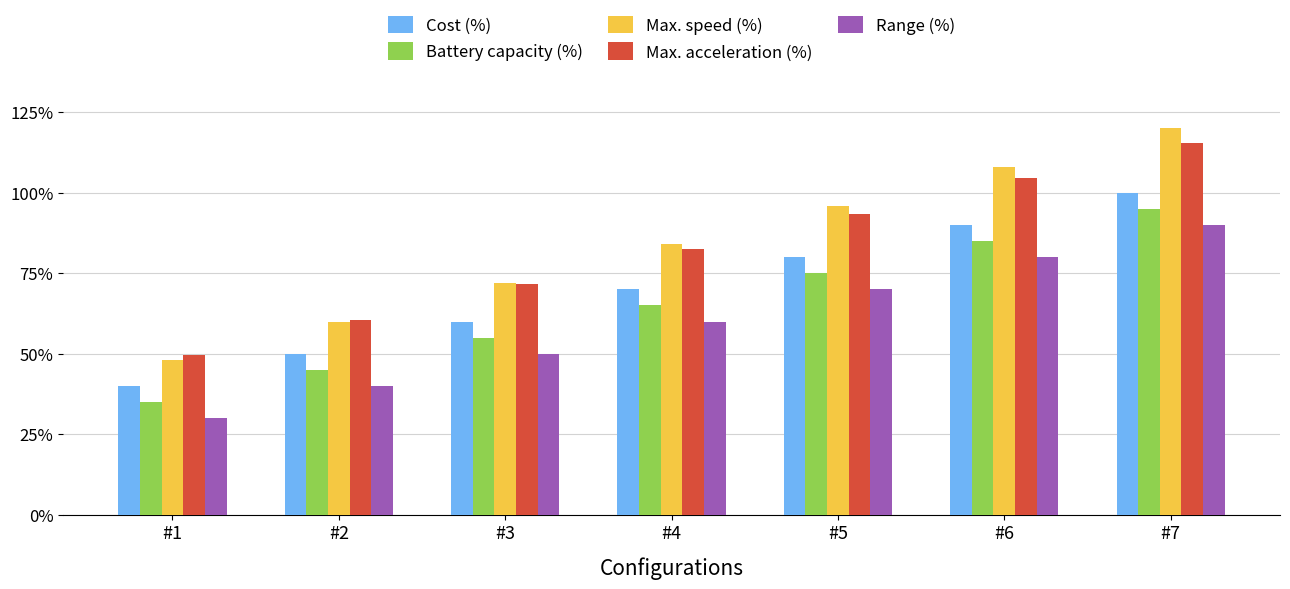

Rank the series by their maximum value, from highest to lowest.

Max. speed (%), Max. acceleration (%), Cost (%), Battery capacity (%), Range (%)